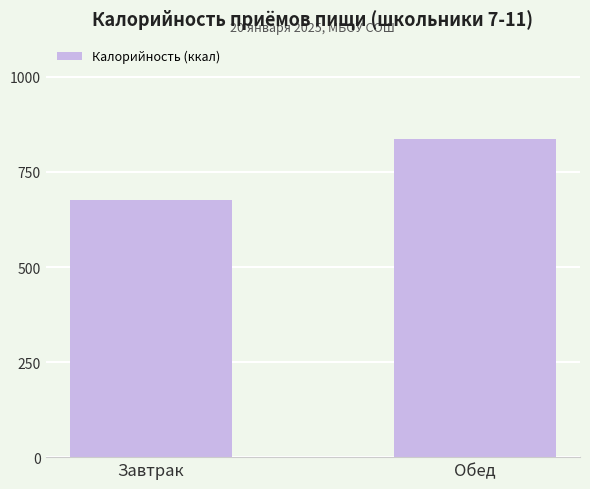

The chart shows a value of 835.7 at Обед. True or false?

True